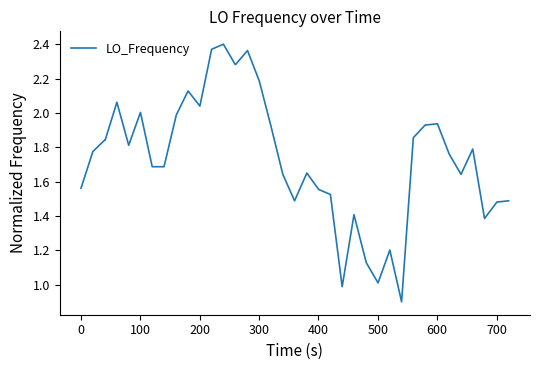

What is the minimum value shown in the chart?

0.9